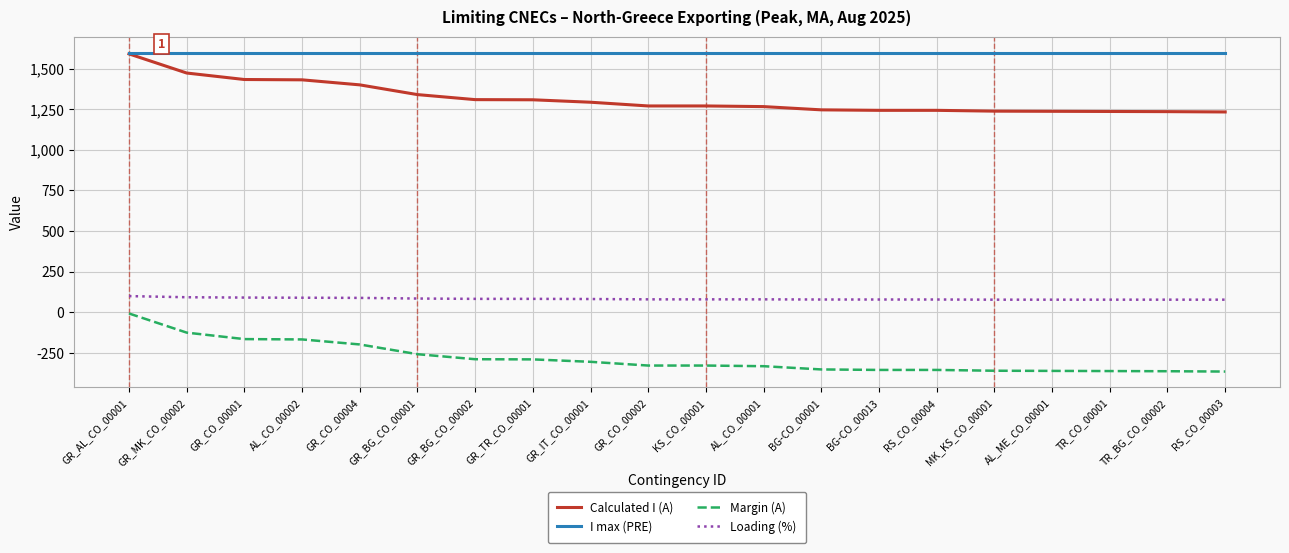

At AL_ME_CO_00001, list the series in order from largest to smallest.

I max (PRE), Calculated I (A), Loading (%), Margin (A)